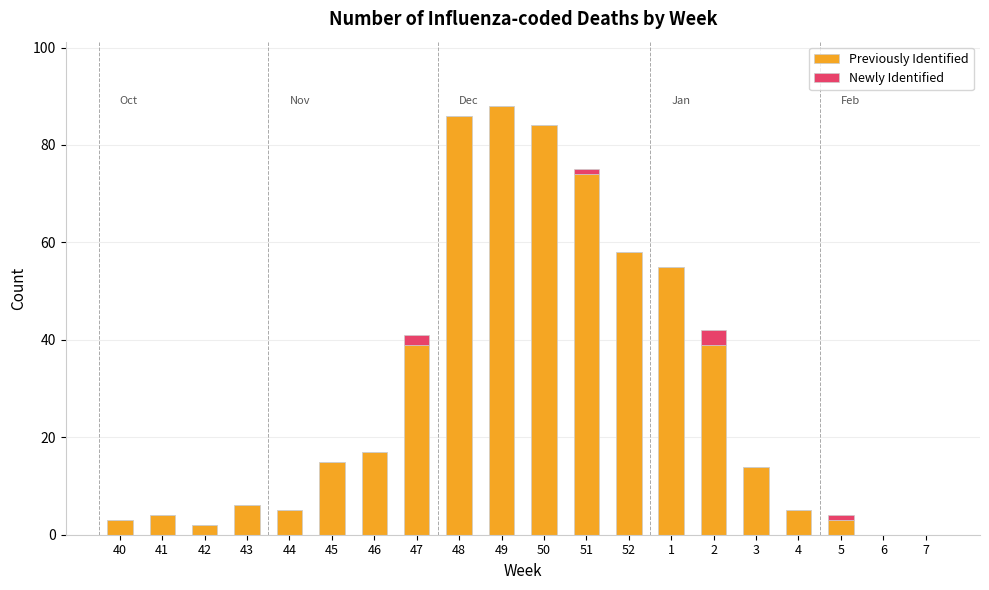

What is the average value of the Previously Identified series?

30